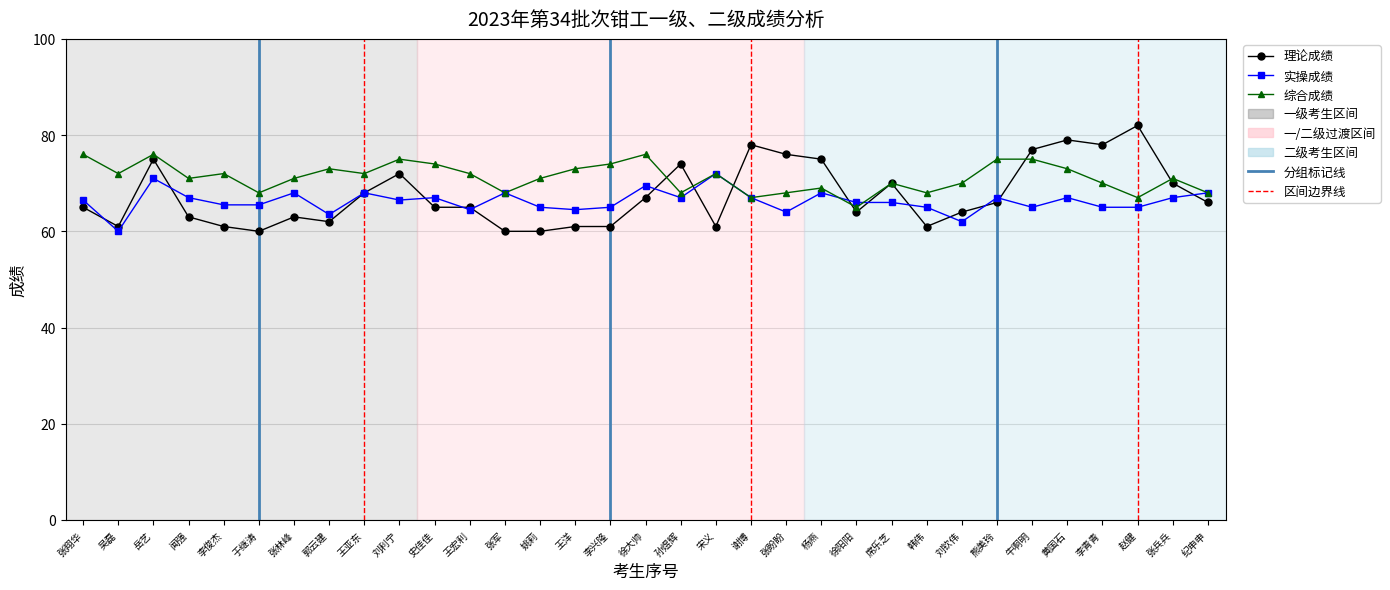

What is the maximum value for 理论成绩?

82.0